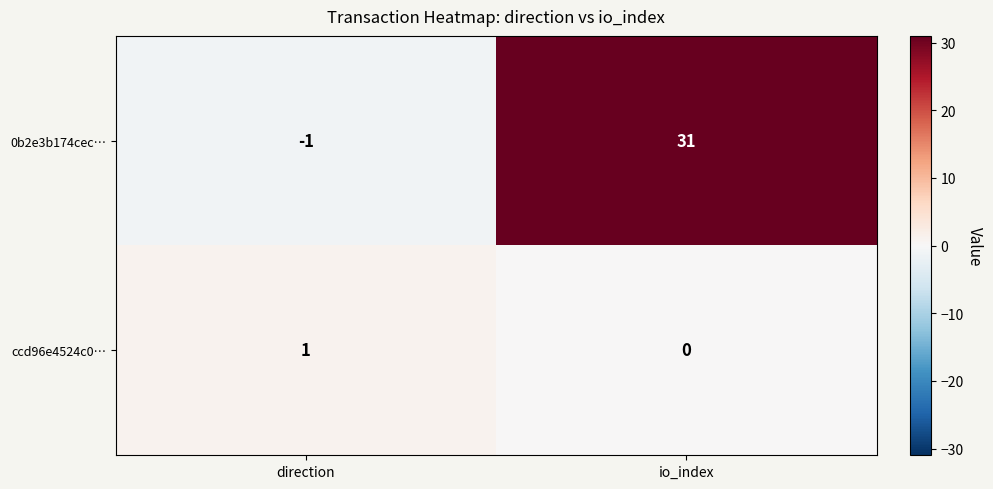

How many distinct data groups are displayed?

2